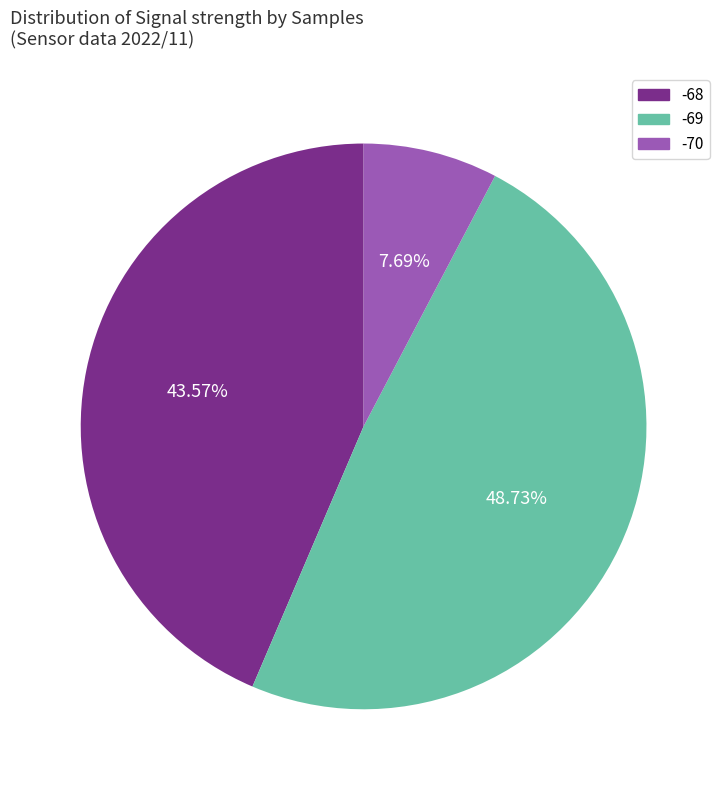

Rank the categories by value from lowest to highest.

-70, -68, -69